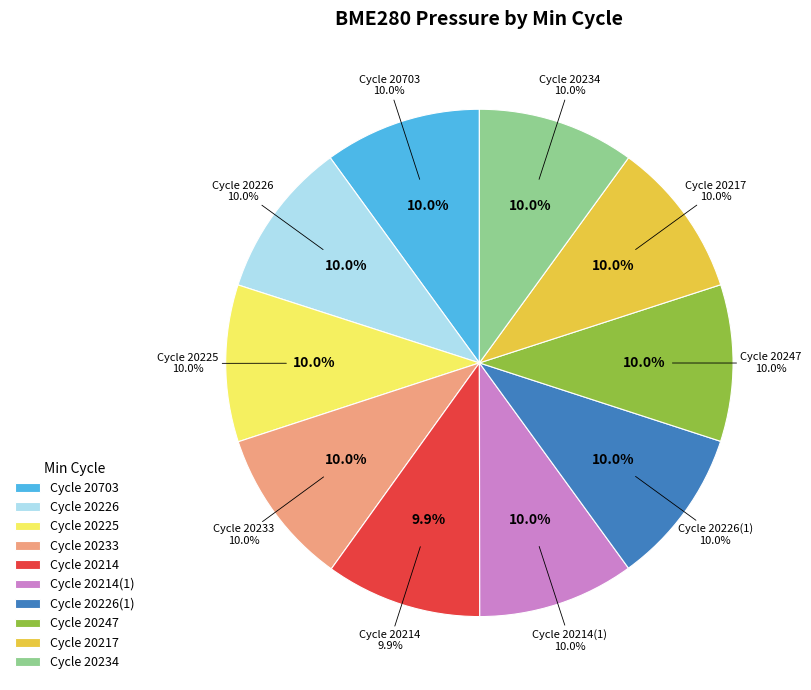

Combined, do 20217 and 20214 account for over 50%?

No